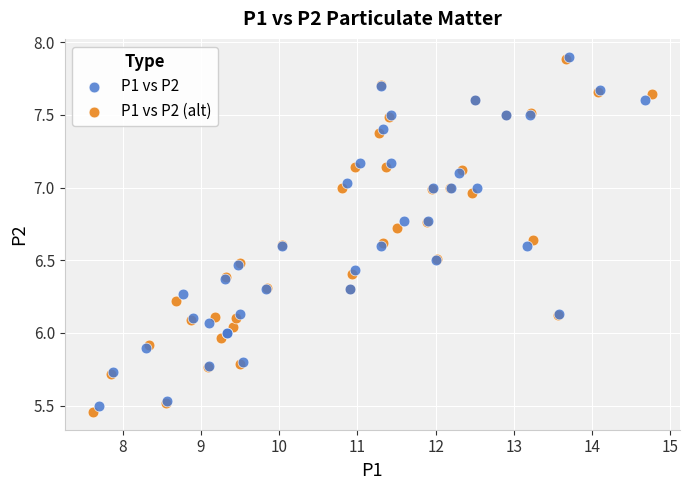

What are all the series names shown in the legend?

P1 vs P2, P1 vs P2 (alt)